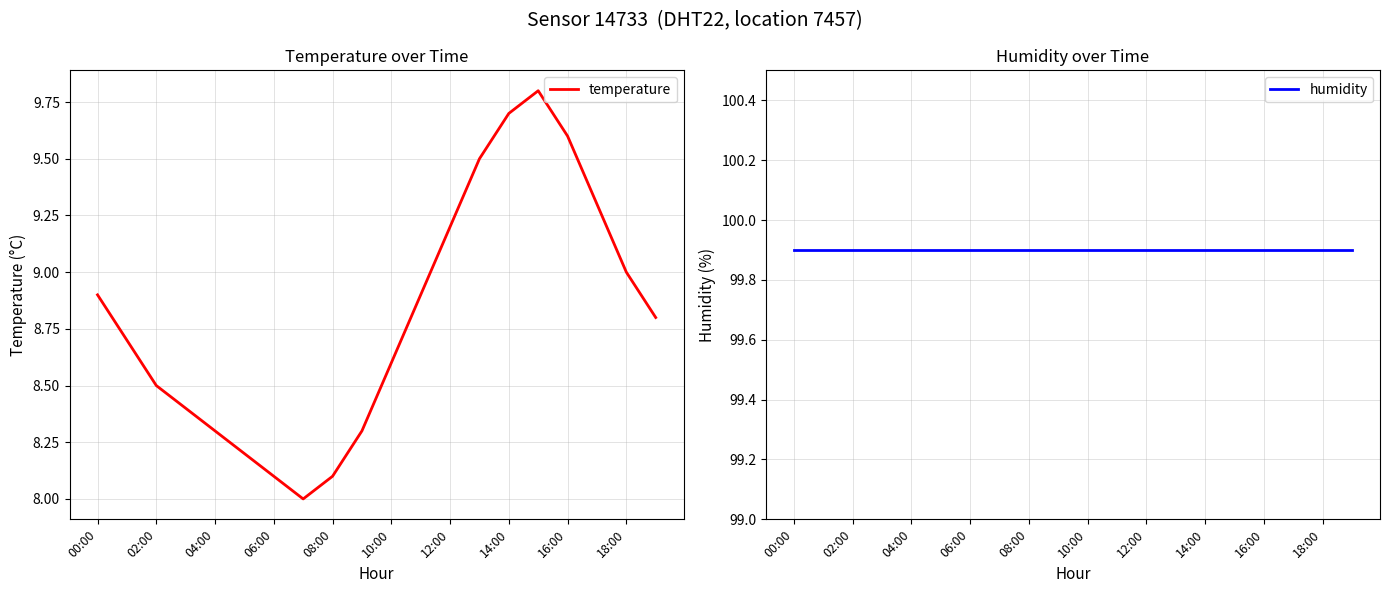

What is the highest value of the temperature series?

9.8